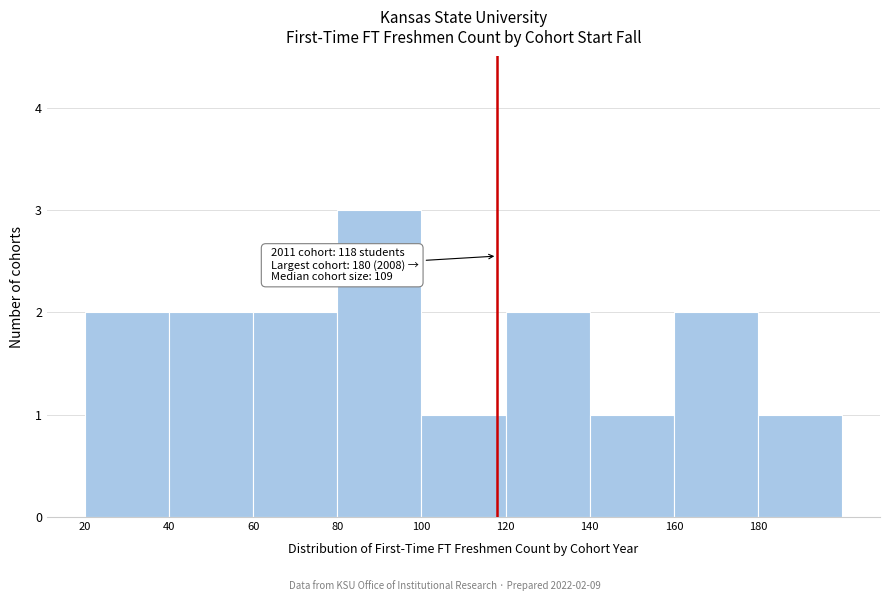

Over which range of the x-axis is the bar tallest?

80 to 100